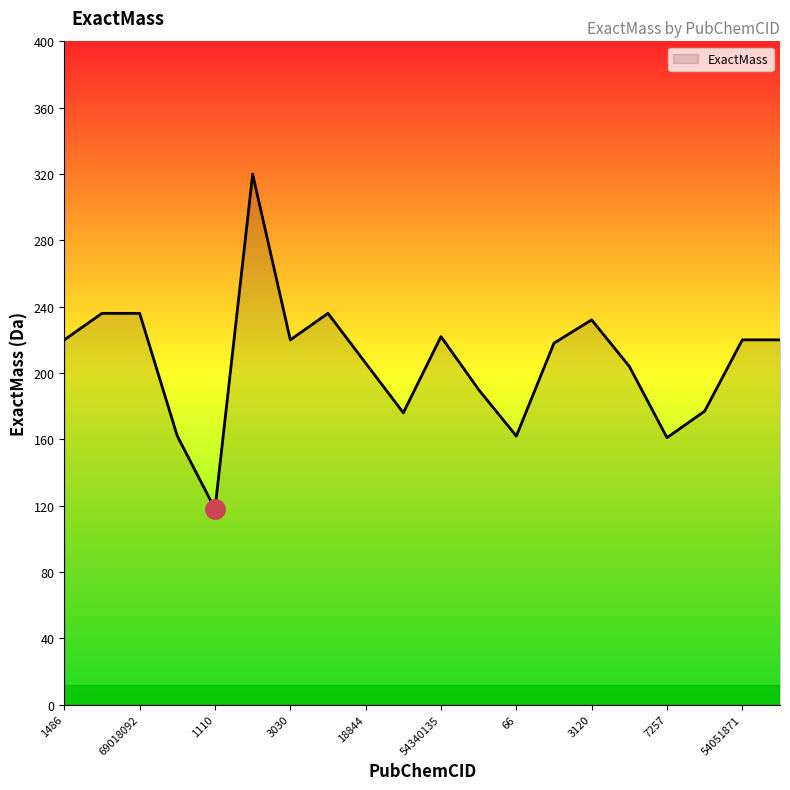

What is the maximum value shown in the chart?

319.9